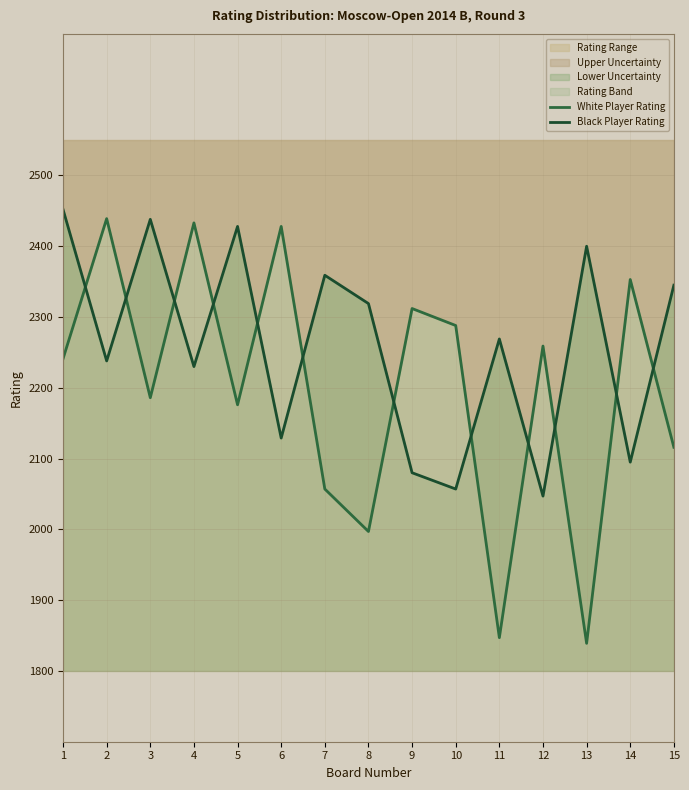

Where is the first local minimum for Black Player Rating?

2